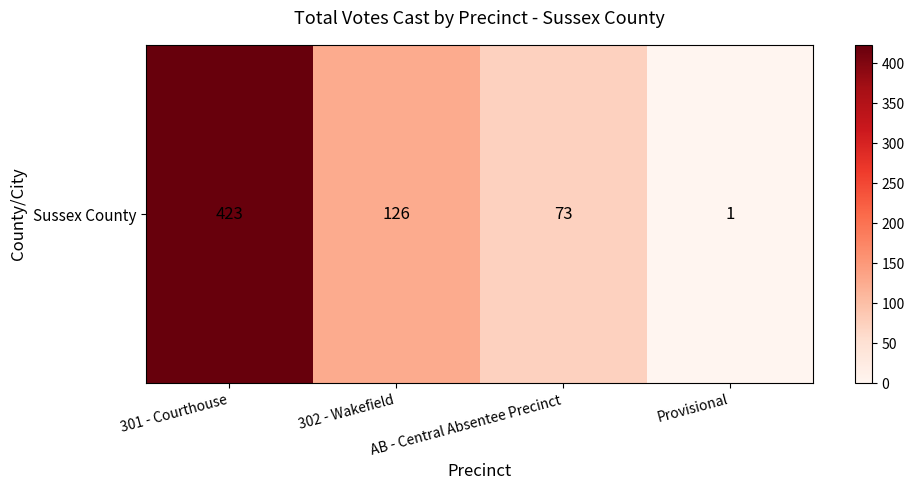

What is the maximum value shown in the chart?

423